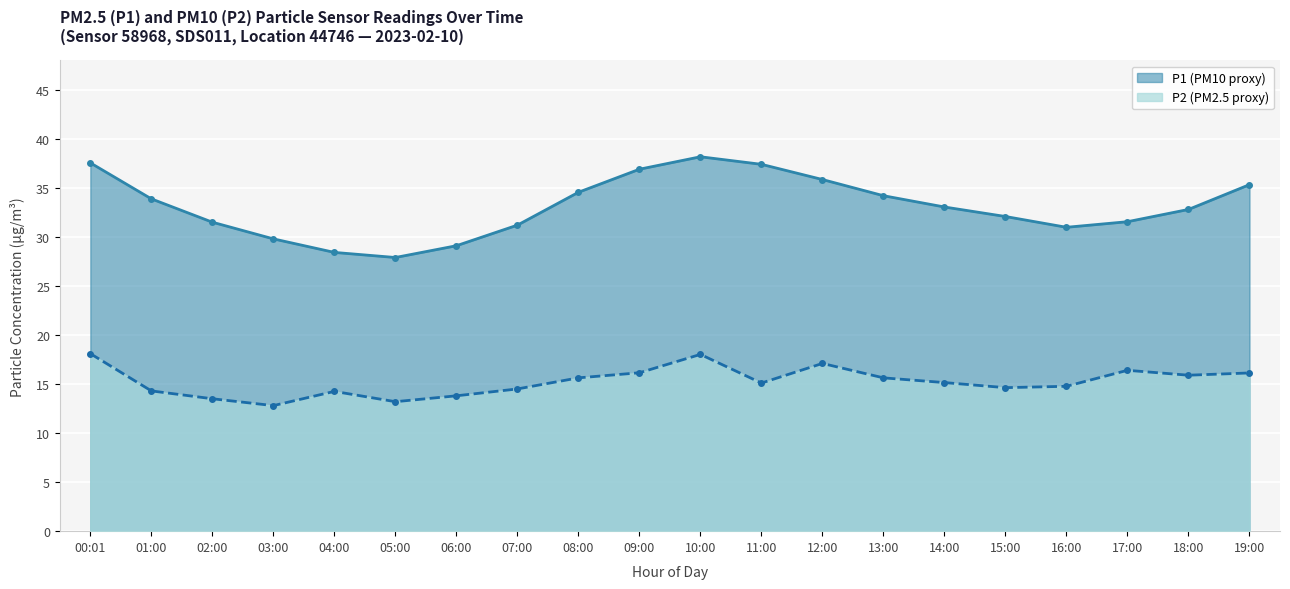

What is the total value across all series at 01:00?

48.2